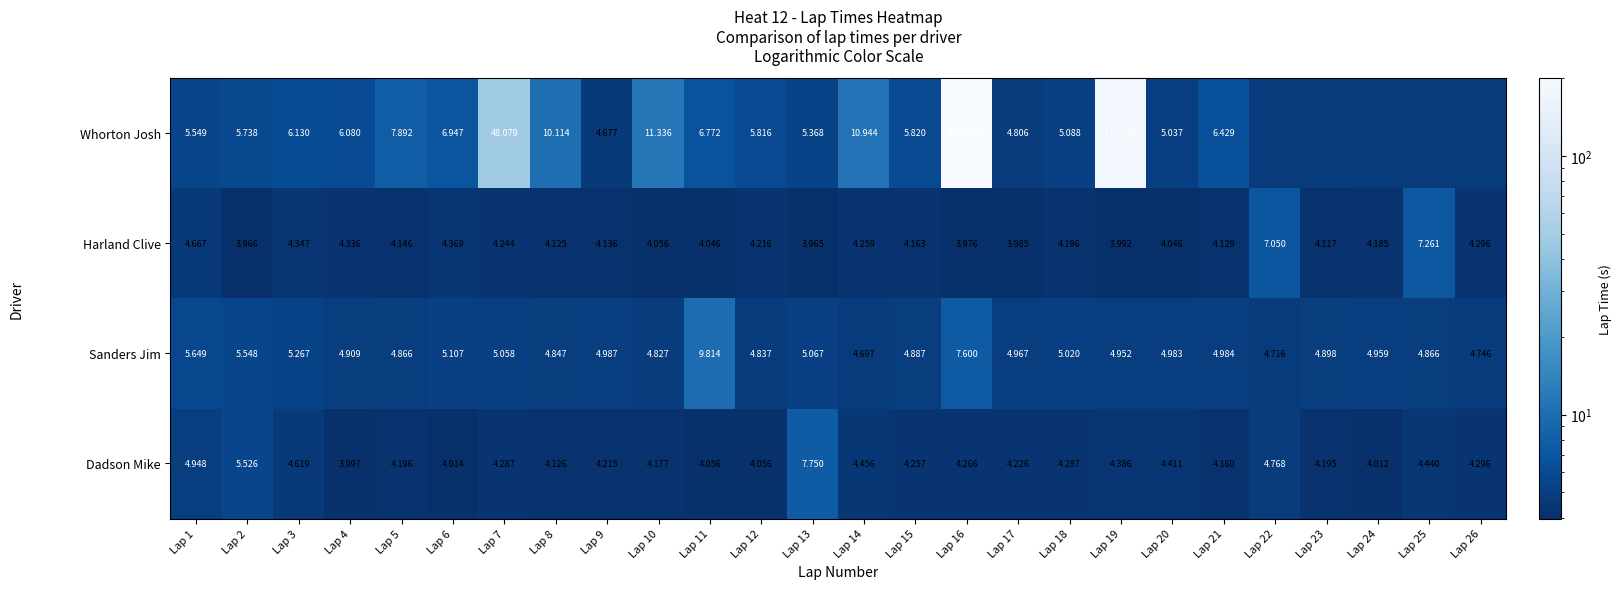

Between Lap 13 and Lap 16, which series saw the biggest shift?

Whorton Josh